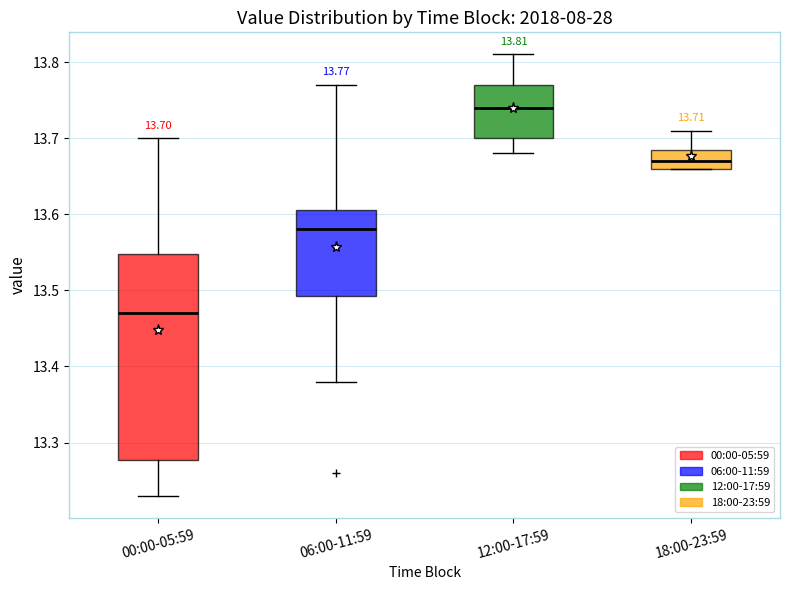

Which box's median line is the highest?

12:00-17:59